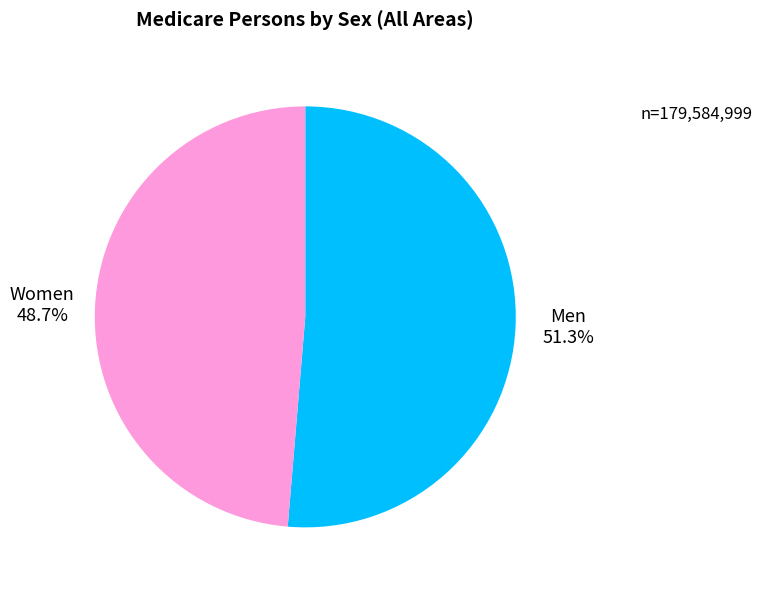

Which slice is the smallest?

Women